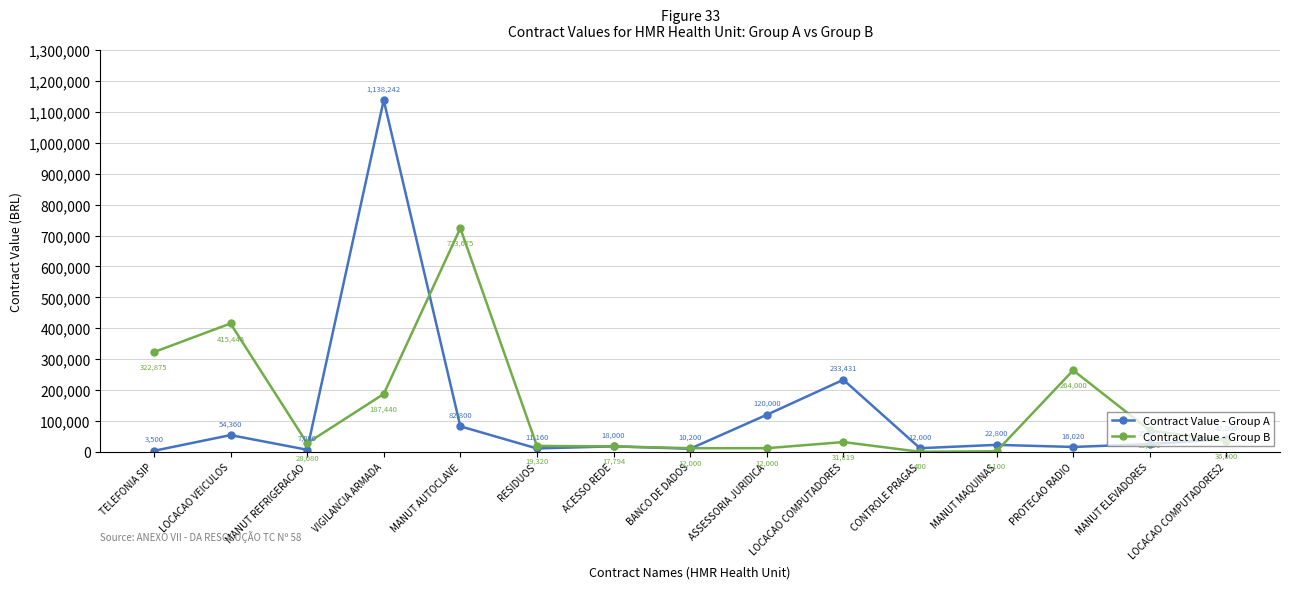

What is the difference between the second highest and minimum values in the Contract Value - Group B series?

415046